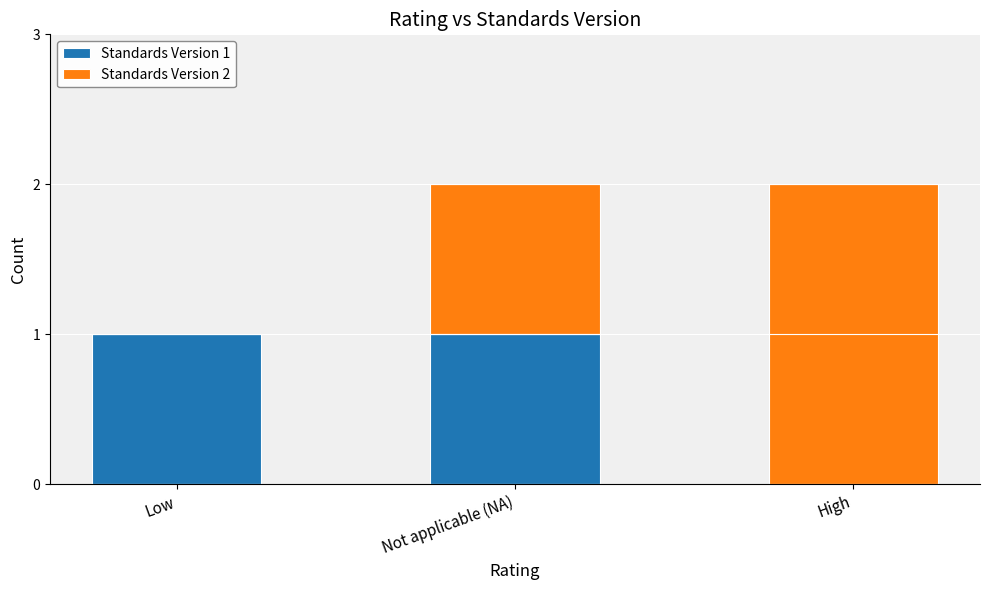

True or false: Standards Version 1 has a value of 0 at High.

True